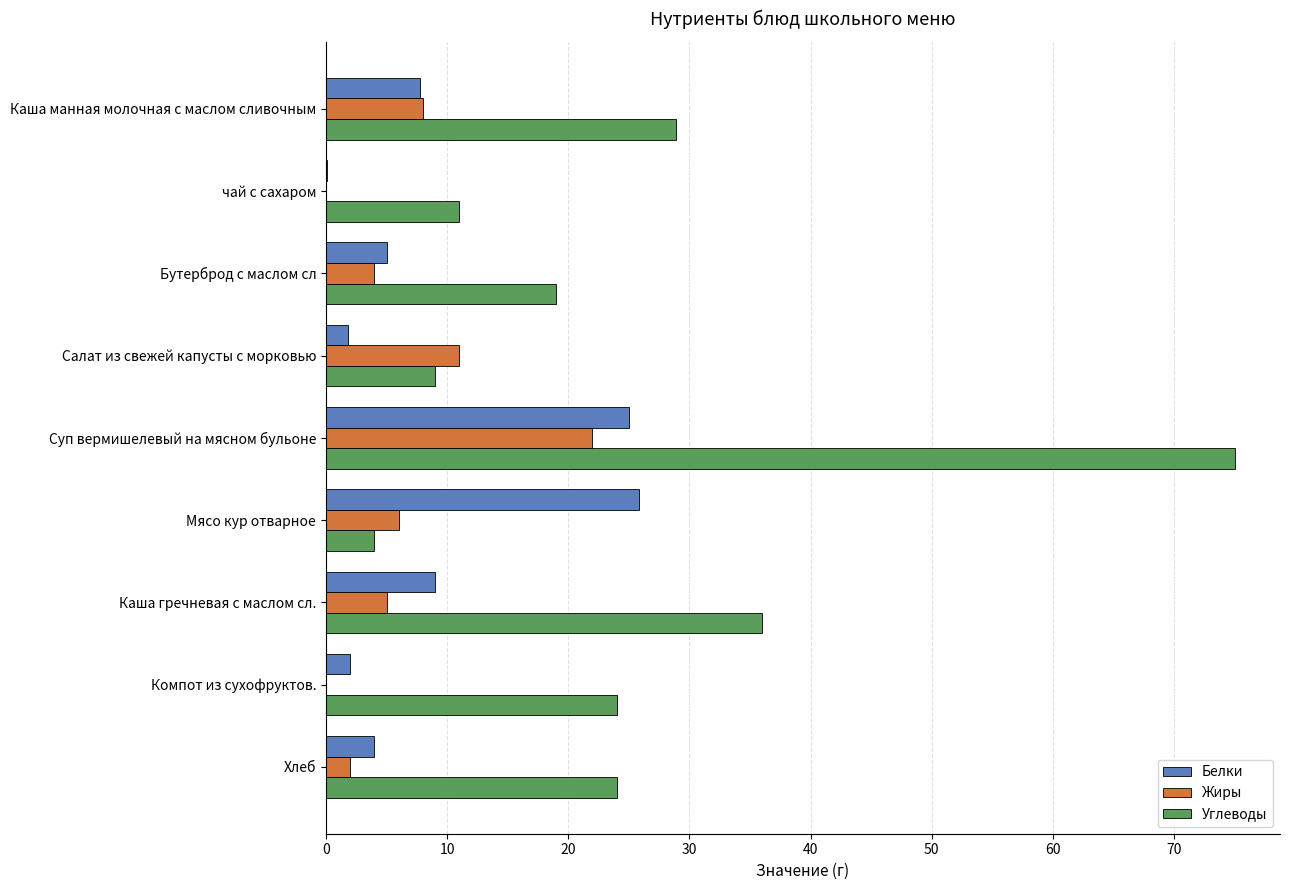

True or false: Углеводы has a value of 3.3 at Салат из свежей капусты с морковью.

False